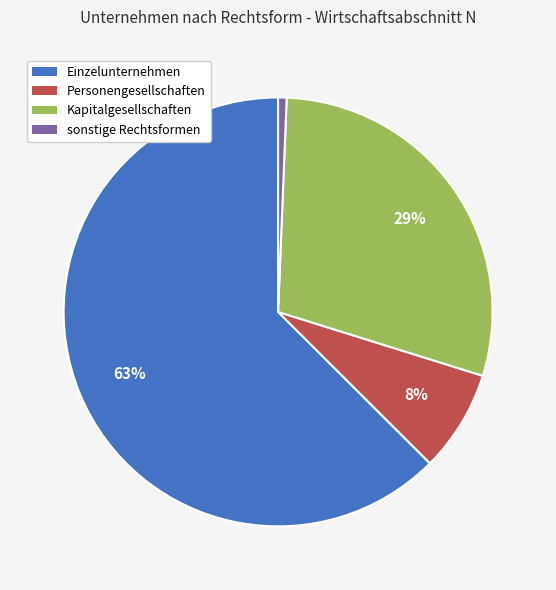

True or false: Einzelunternehmen accounts for 54% of the total.

False